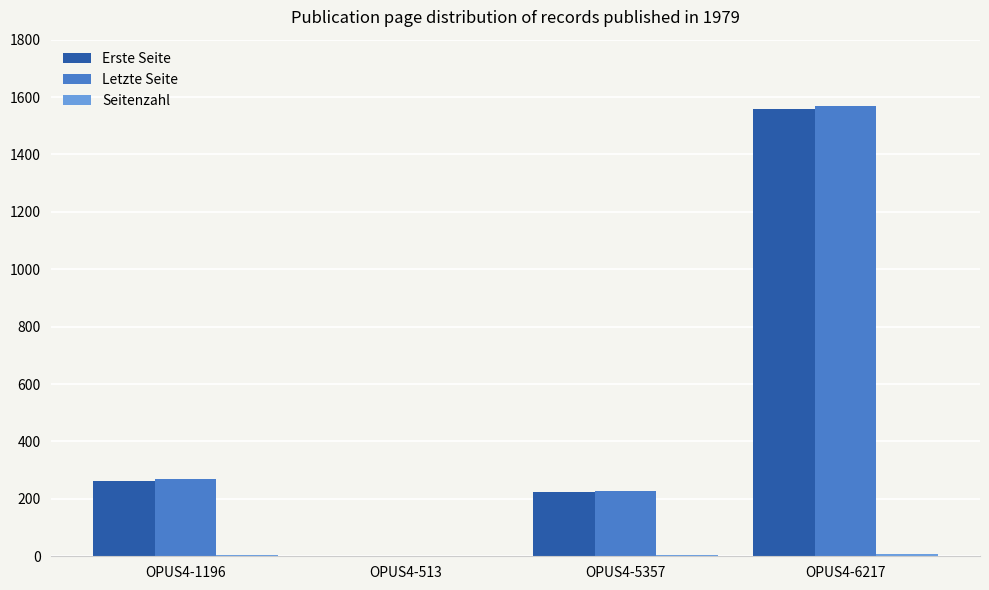

Is the value of Letzte Seite at OPUS4-6217 greater than the value of Erste Seite at OPUS4-1196?

Yes